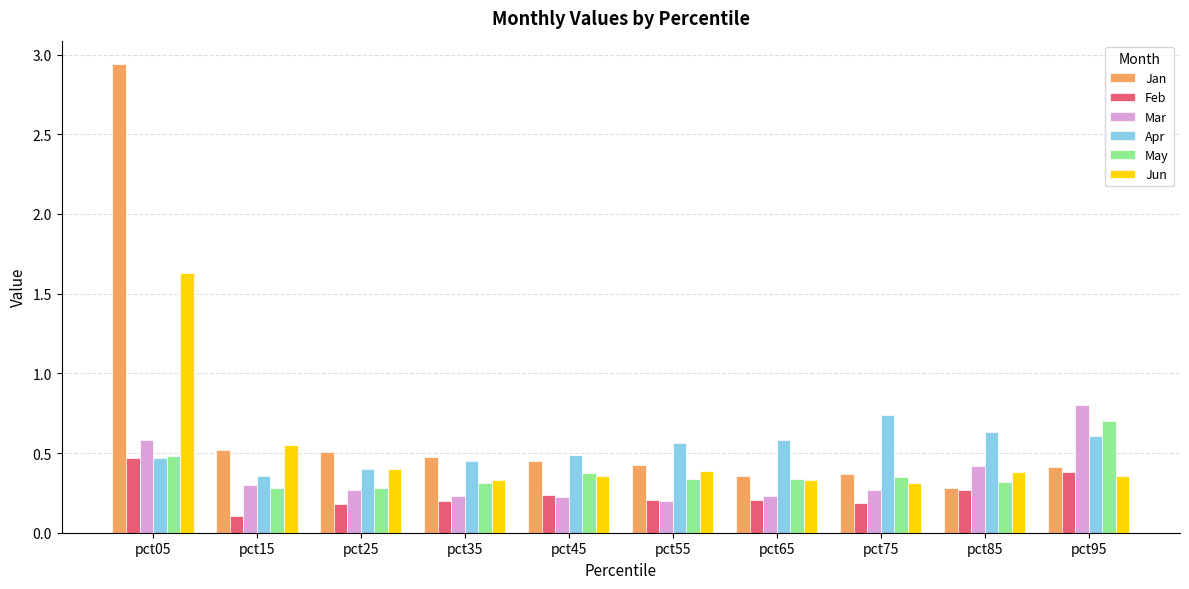

At which label does Feb reach its peak?

pct05